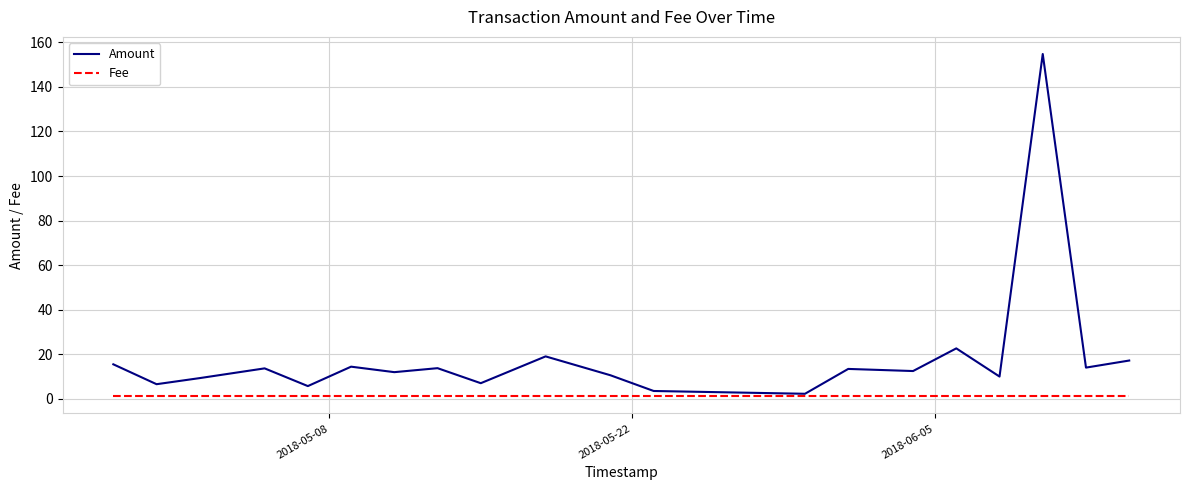

List the series in order of their peak value, highest first.

Amount, Fee